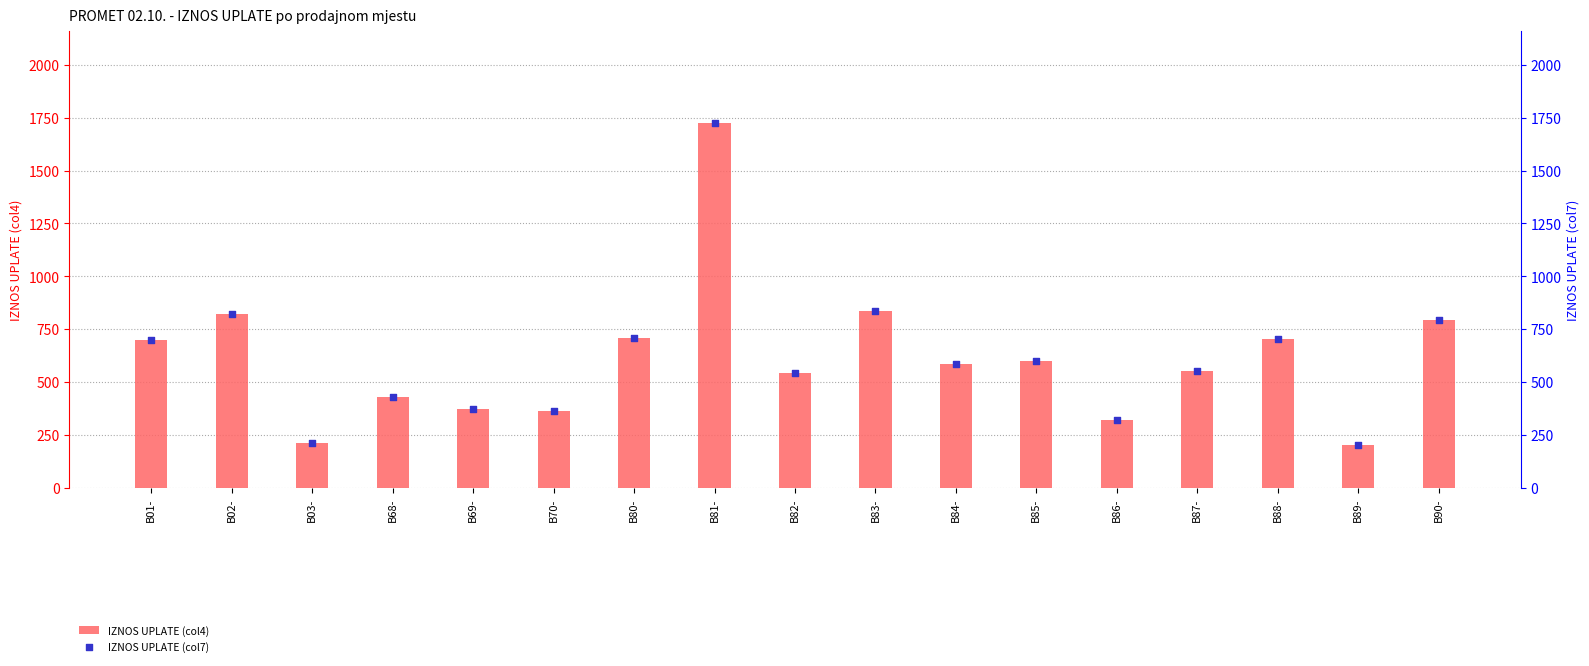

Which series has the largest total across all categories?

IZNOS UPLATE (col4)